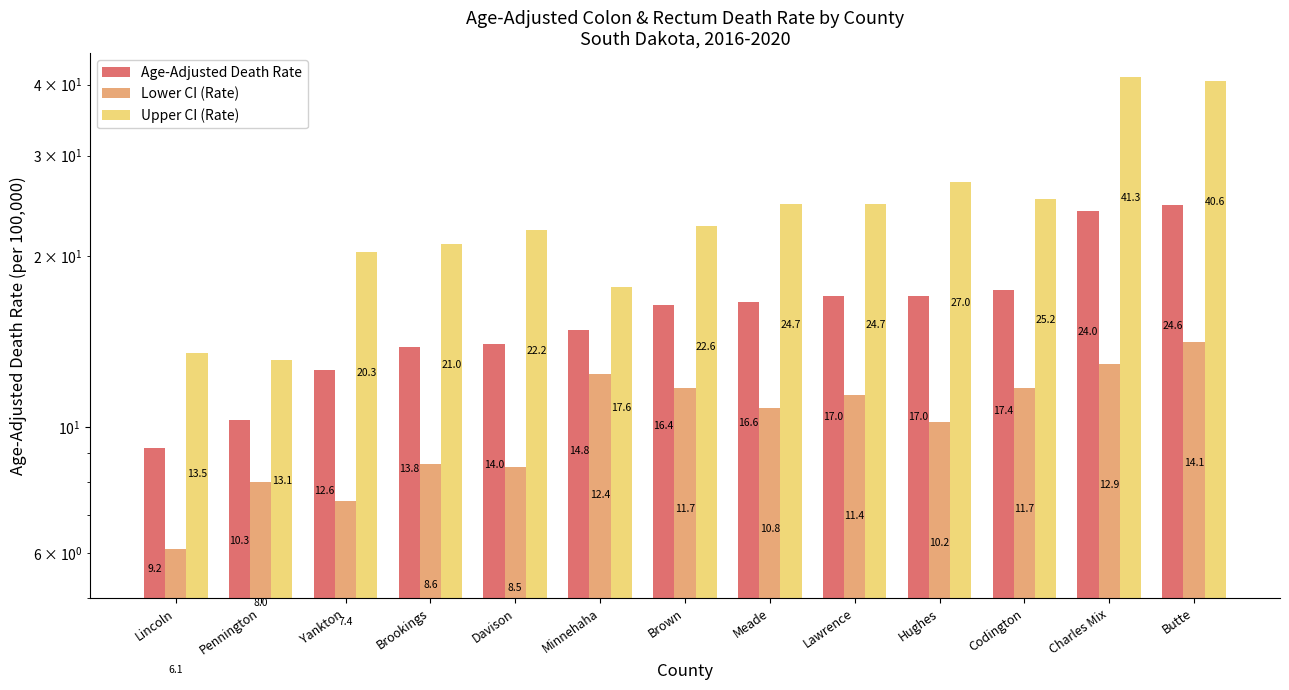

Rank the series by their maximum value, from lowest to highest.

Lower CI (Rate), Age-Adjusted Death Rate, Upper CI (Rate)